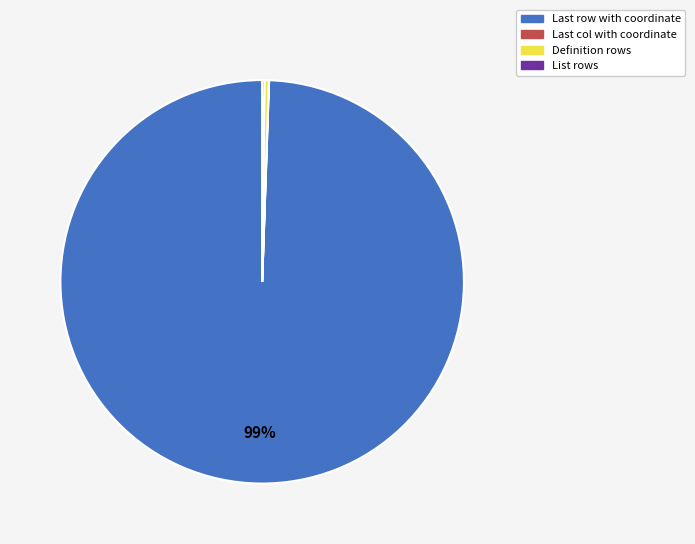

Is there any slice that represents more than half of the pie?

Yes